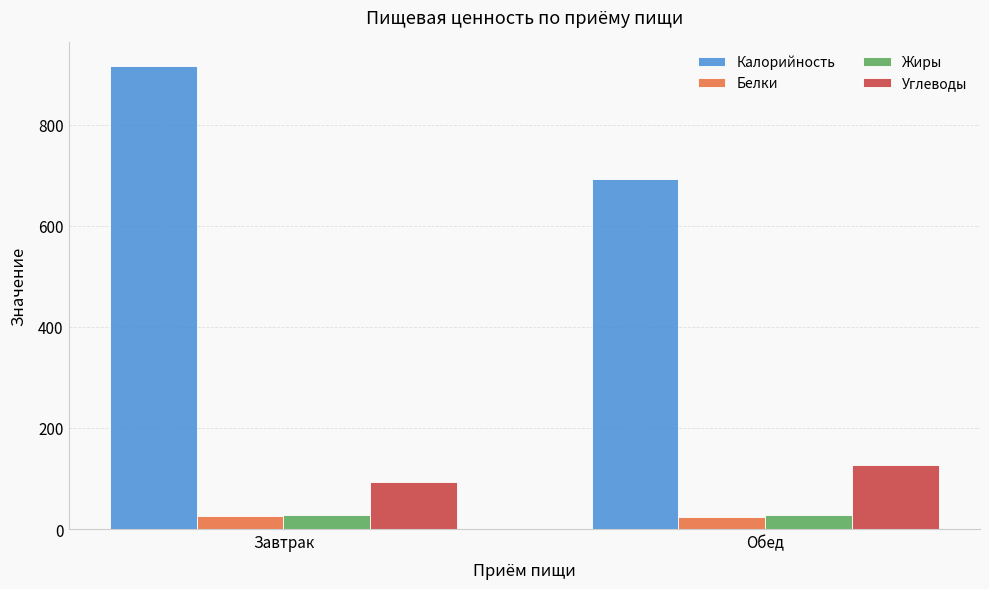

What are all the series names shown in the legend?

Калорийность, Белки, Жиры, Углеводы